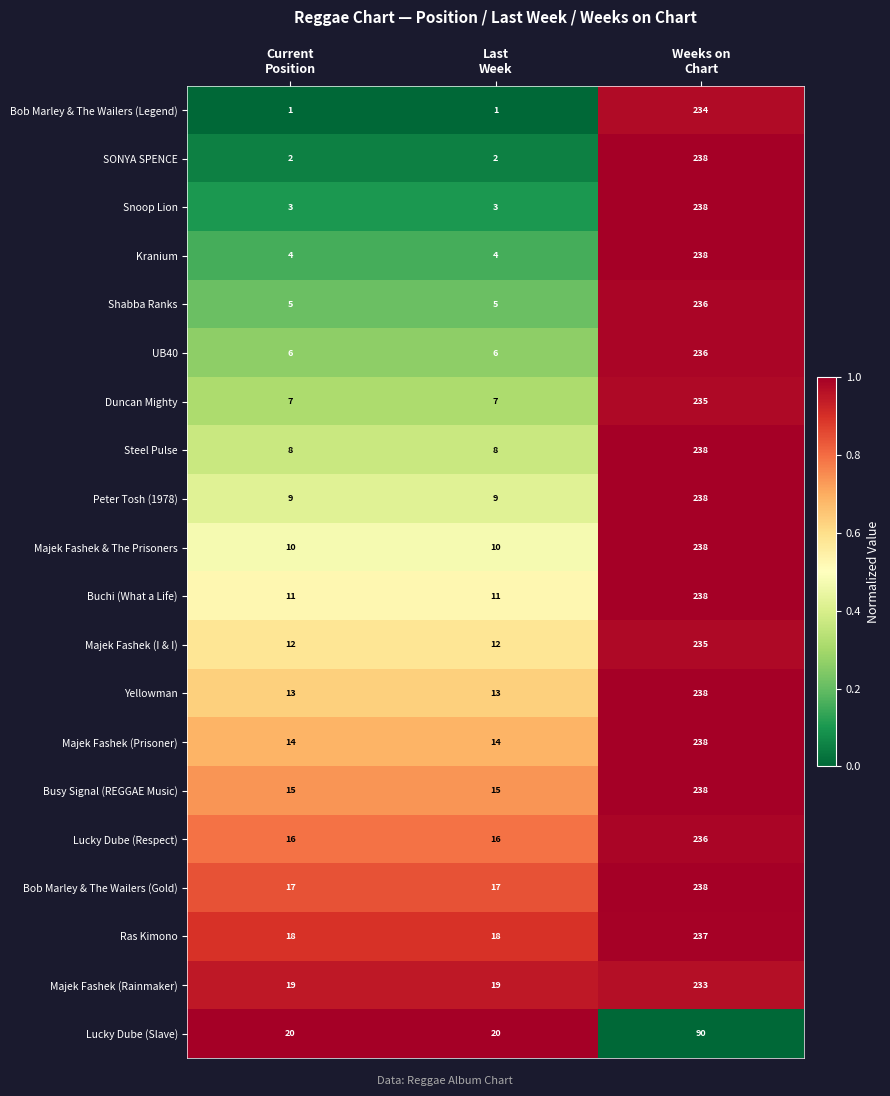

What is the difference between the maximum and minimum values in the Lucky Dube (Slave) series?

70